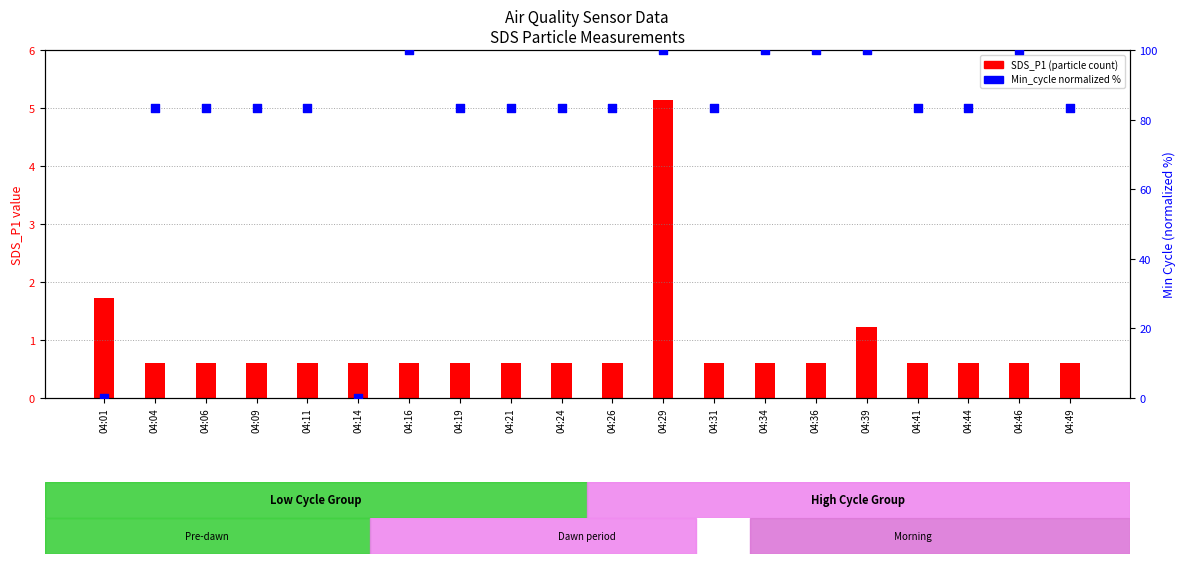

Which series reaches the maximum Y coordinate?

Min_cycle (norm)